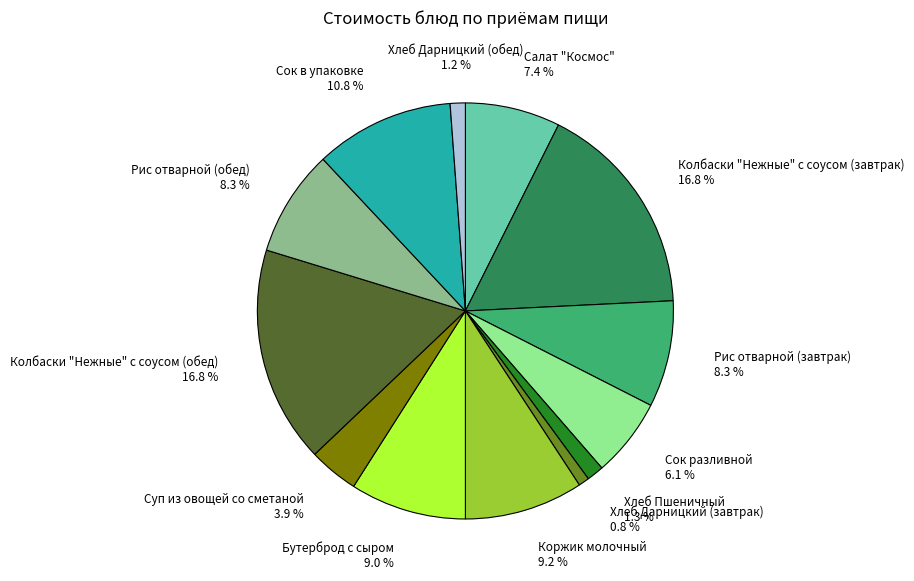

What percentage is NOT represented by Рис отварной (завтрак)?

91.7%